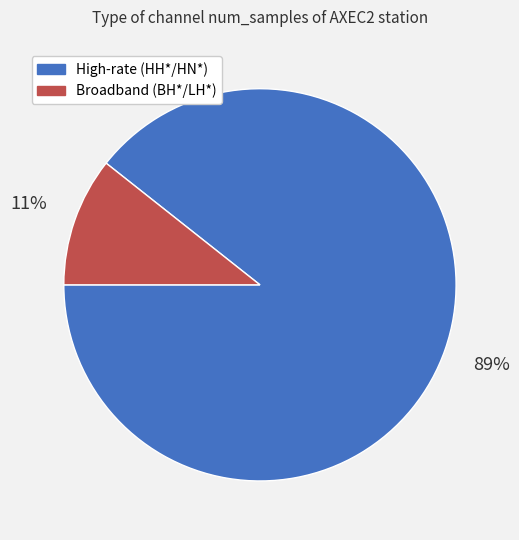

To the nearest percent, what is the average slice percentage?

50%